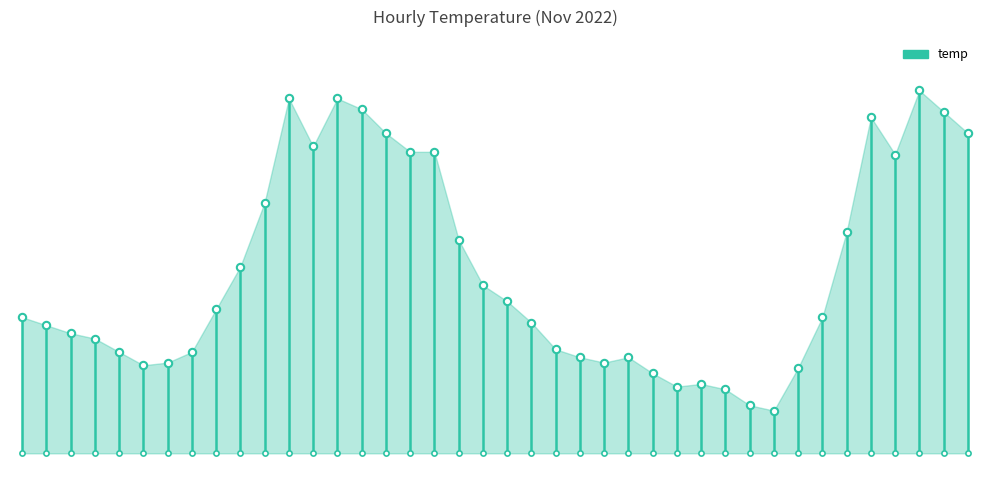

What is the change in value from 2022-11-01 08:00 to 2022-11-02 15:00?

+6.6